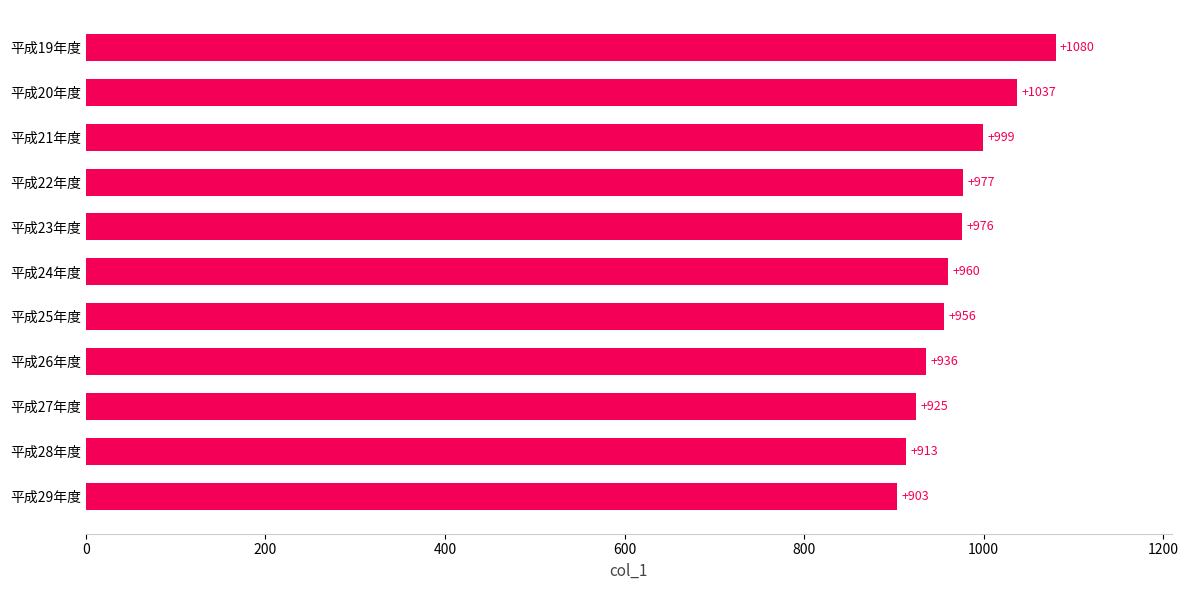

Reading bottom to top, extract all data points from this chart.

903	913	925	936	956	960	976	977	999	1037	1080